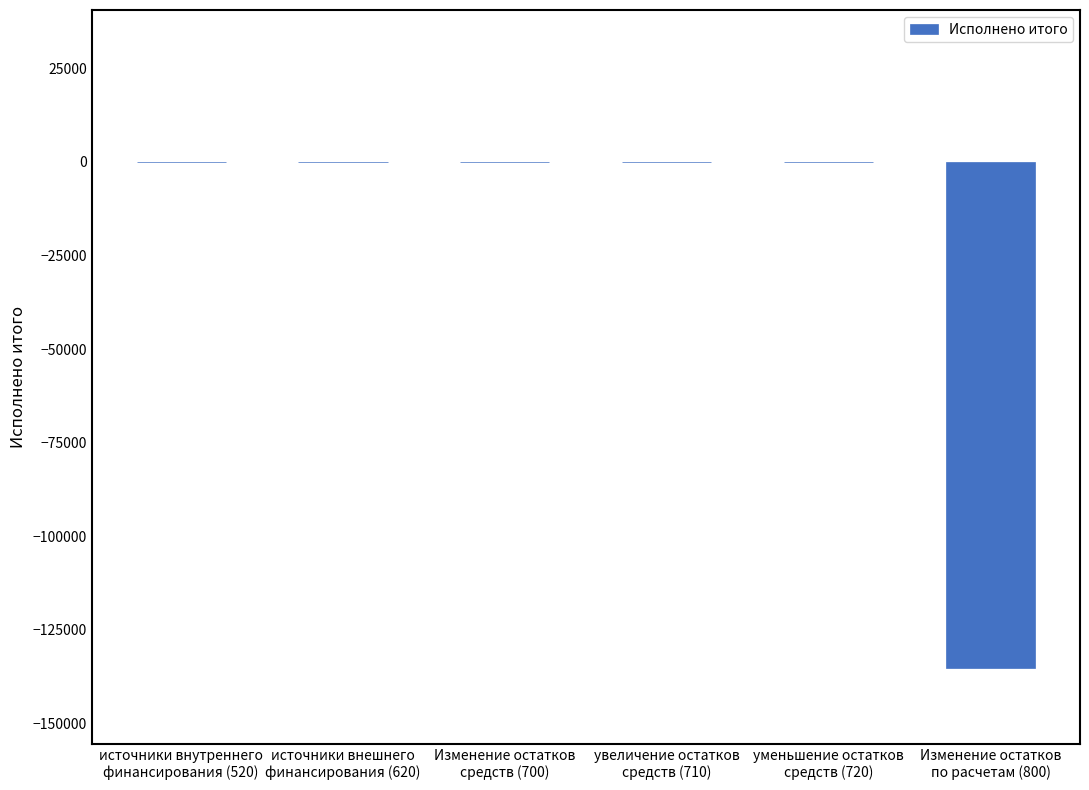

Count the number of data series in this chart.

1